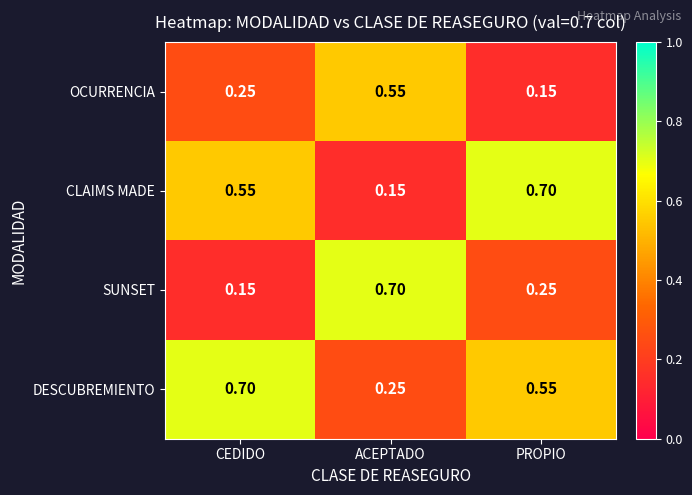

How many data points does each series have?

3